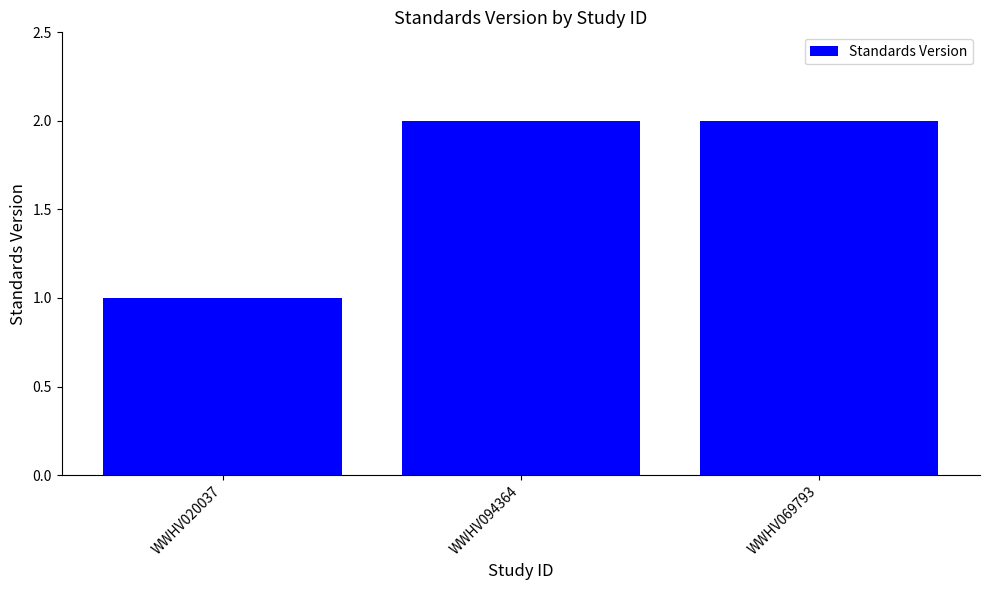

How many data points are less than 2?

1